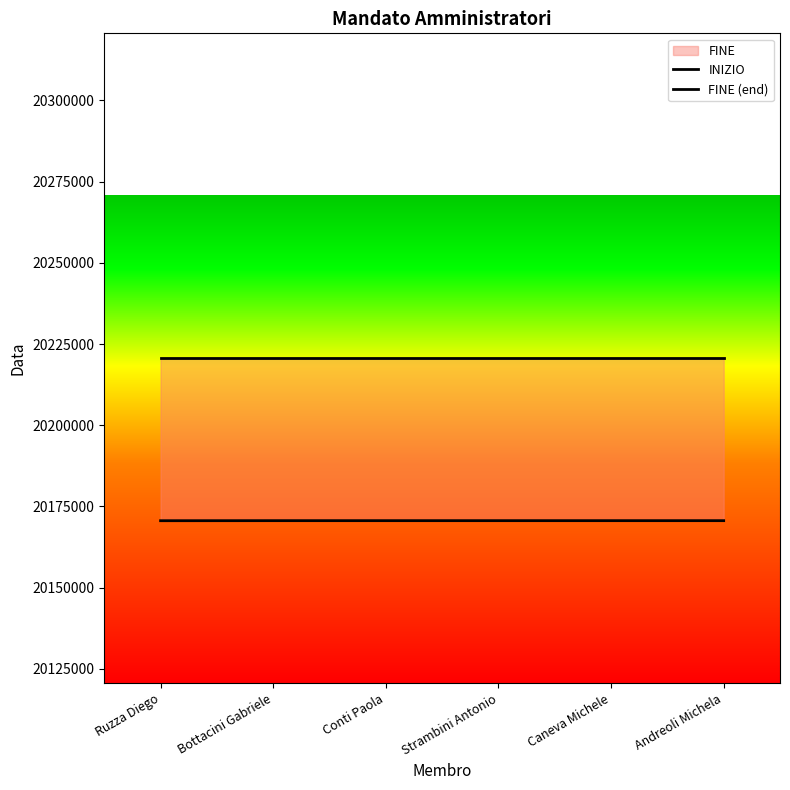

What is the minimum value shown in the chart?

20170613